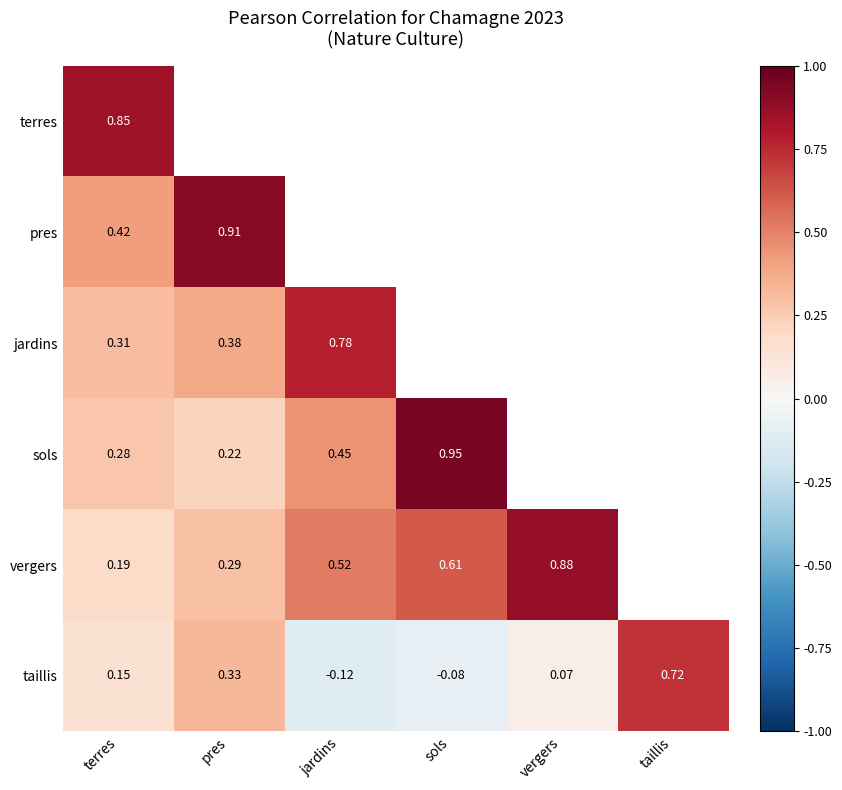

At which label does jardins first exceed 0?

terres